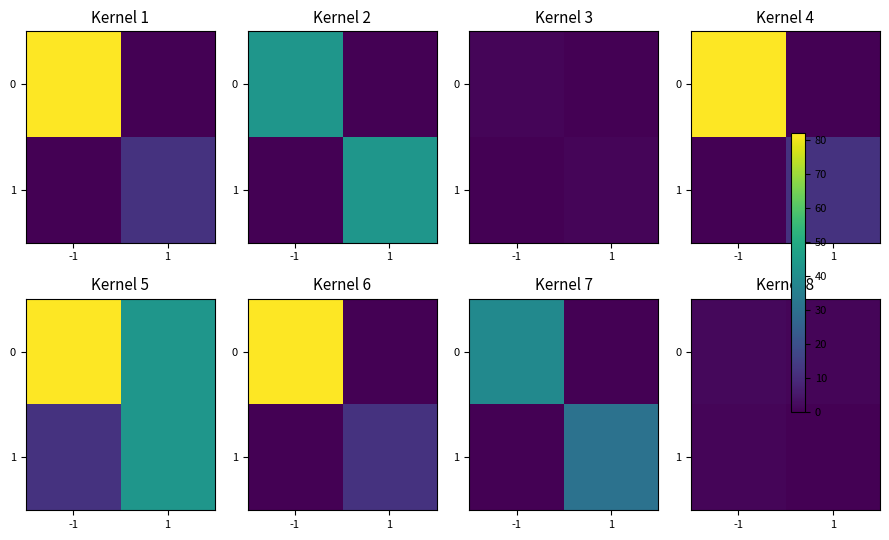

The 0 series shows 1.0 at 1. True or false?

True